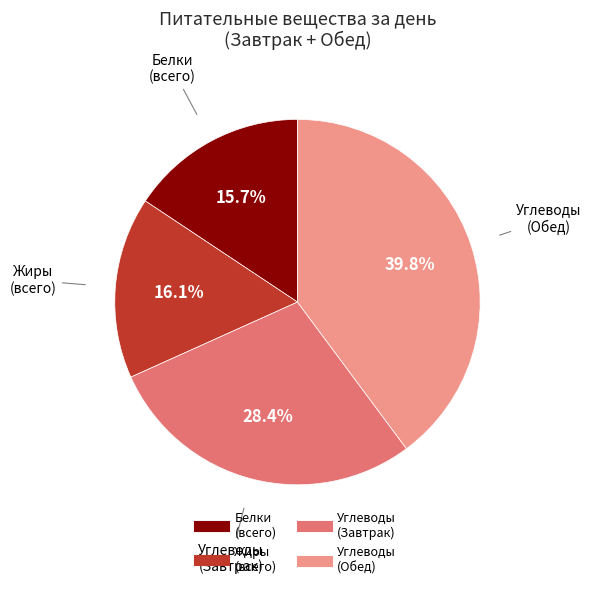

How many segments does this pie chart have?

4